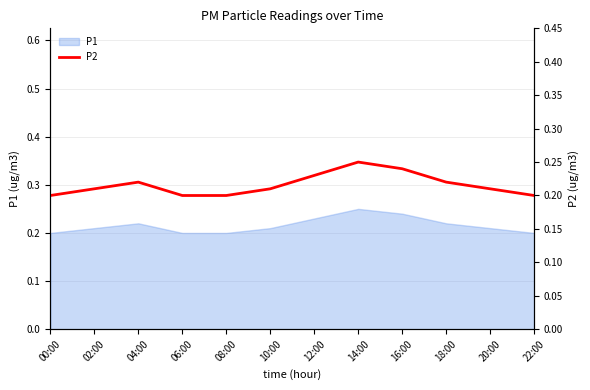

At which label is the value closest to 0?

00:00